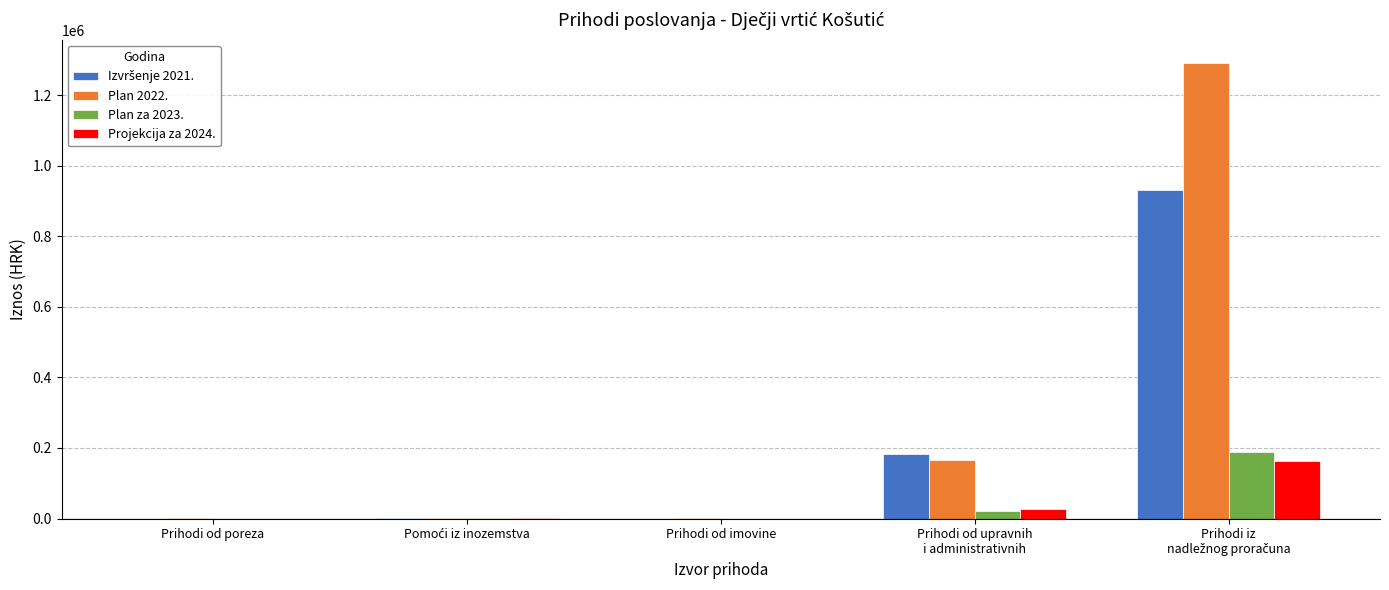

Which series has the widest spread of values?

Plan 2022.